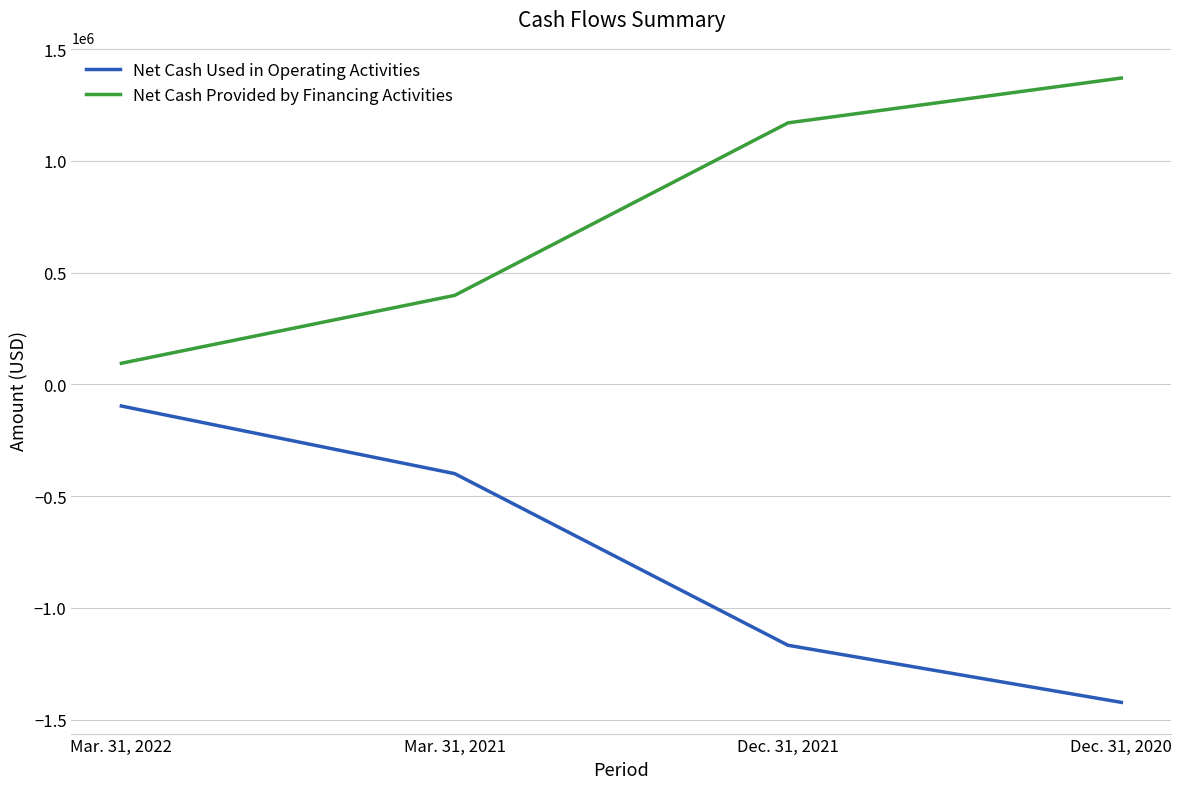

Where is Net Cash Used in Operating Activities nearest to the value -759547?

Mar. 31, 2021